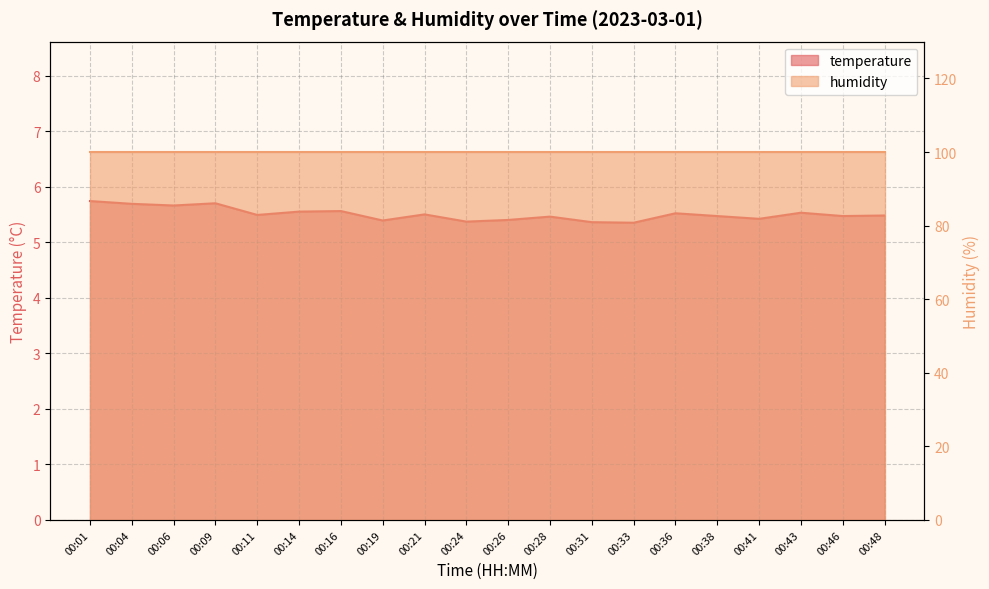

Does the chart display data point markers on the line(s)?

No